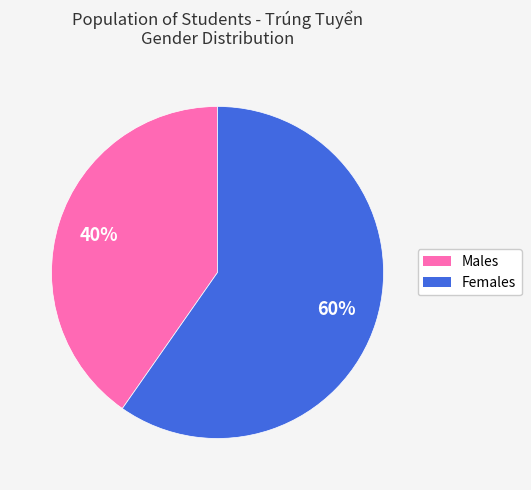

To the nearest percent, what is the average slice percentage?

50%